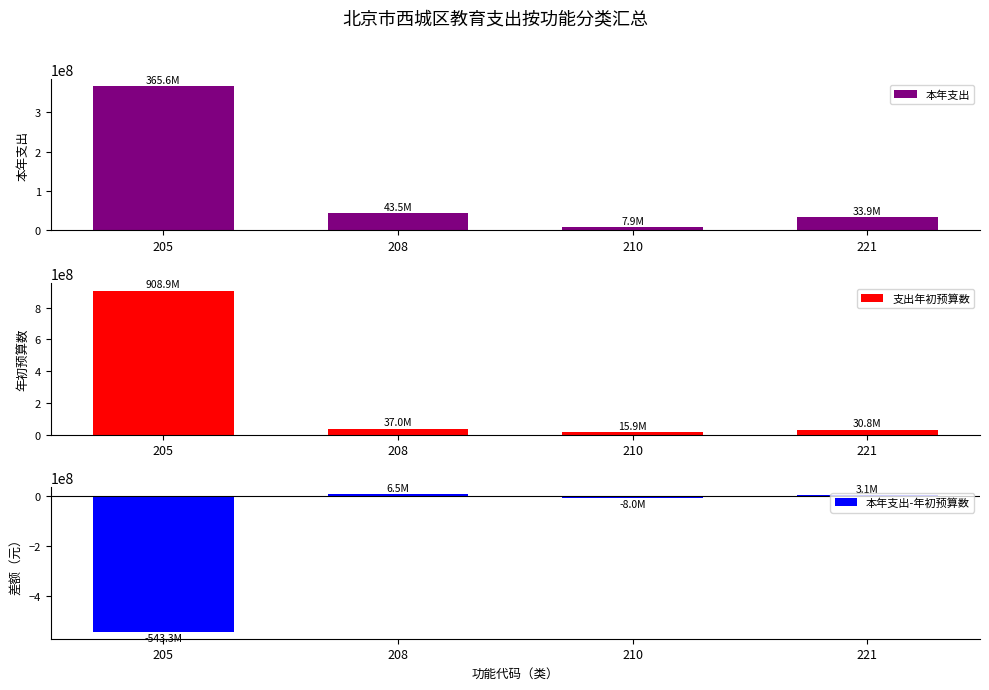

At which label does 本年支出 first exceed 43510992?

205